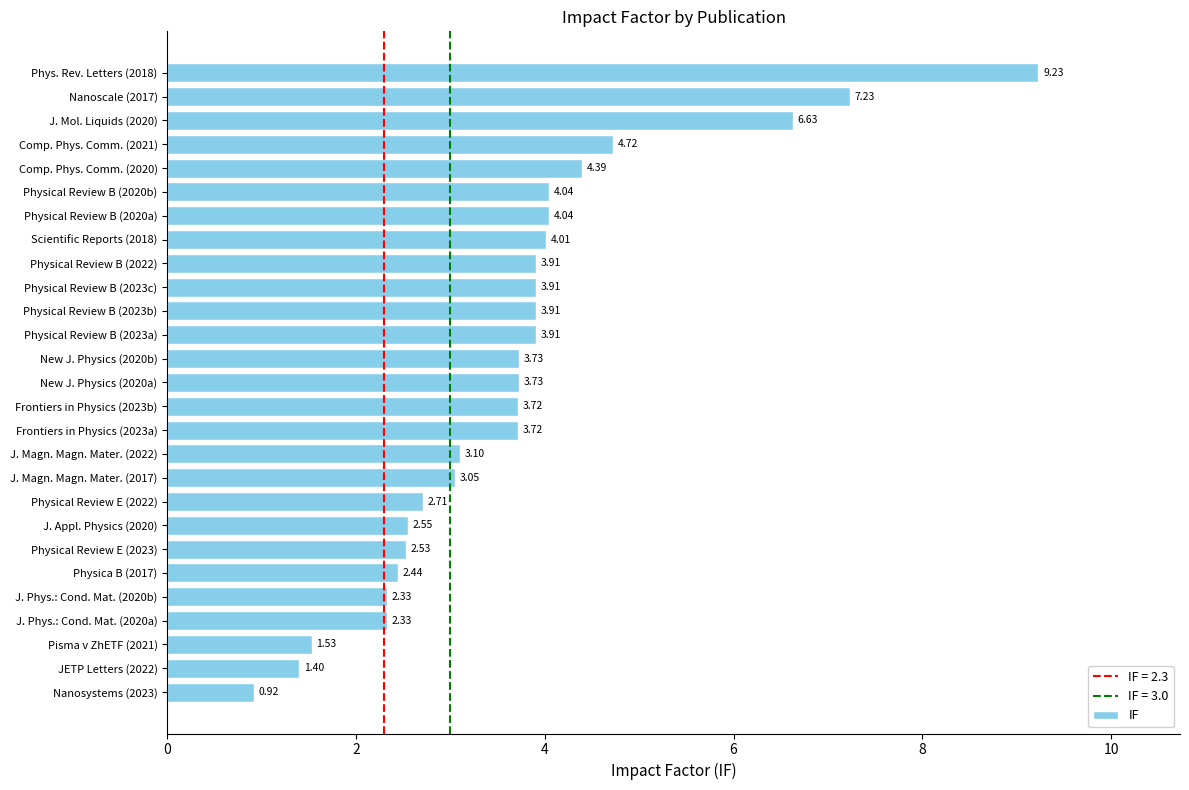

What is the ratio of the value at Physical Review B (2023a) to the value at Pisma v ZhETF (2021)?

2.6